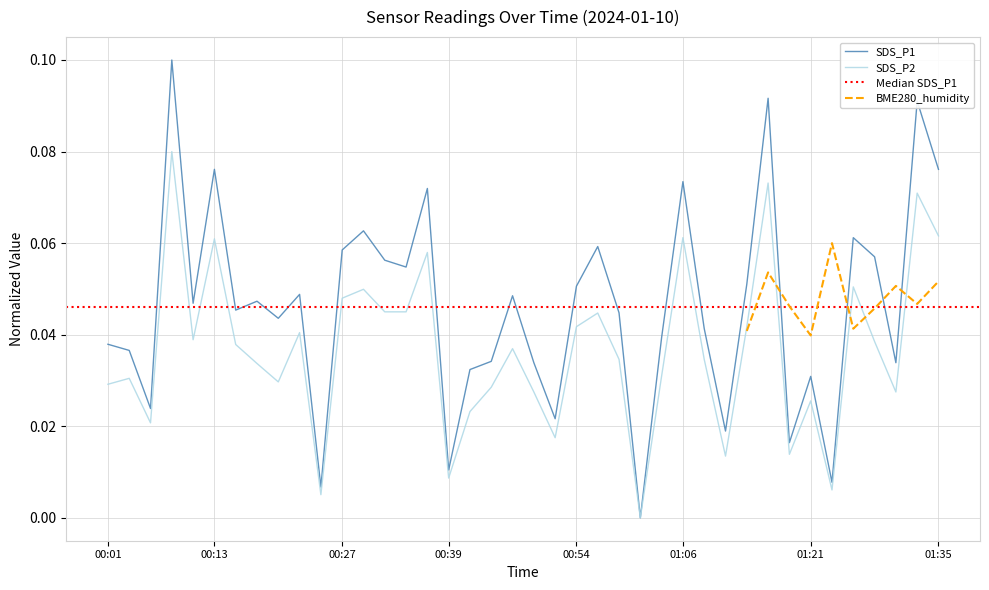

Reading left to right, transcribe all the data shown in this chart.

SDS_P1: 0.0	0.0	0.0	0.1	0.0	0.1	0.0	0.0	0.0	0.0	0.0	0.1	0.1	0.1	0.1	0.1	0.0	0.0	0.0	0.0	0.0	0.0	0.1	0.1	0.0	0.0	0.0	0.1	0.0	0.0	0.1	0.1	0.0	0.0	0.0	0.1	0.1	0.0	0.1	0.1
SDS_P2: 0.0	0.0	0.0	0.1	0.0	0.1	0.0	0.0	0.0	0.0	0.0	0.0	0.0	0.0	0.0	0.1	0.0	0.0	0.0	0.0	0.0	0.0	0.0	0.0	0.0	0.0	0.0	0.1	0.0	0.0	0.0	0.1	0.0	0.0	0.0	0.1	0.0	0.0	0.1	0.1